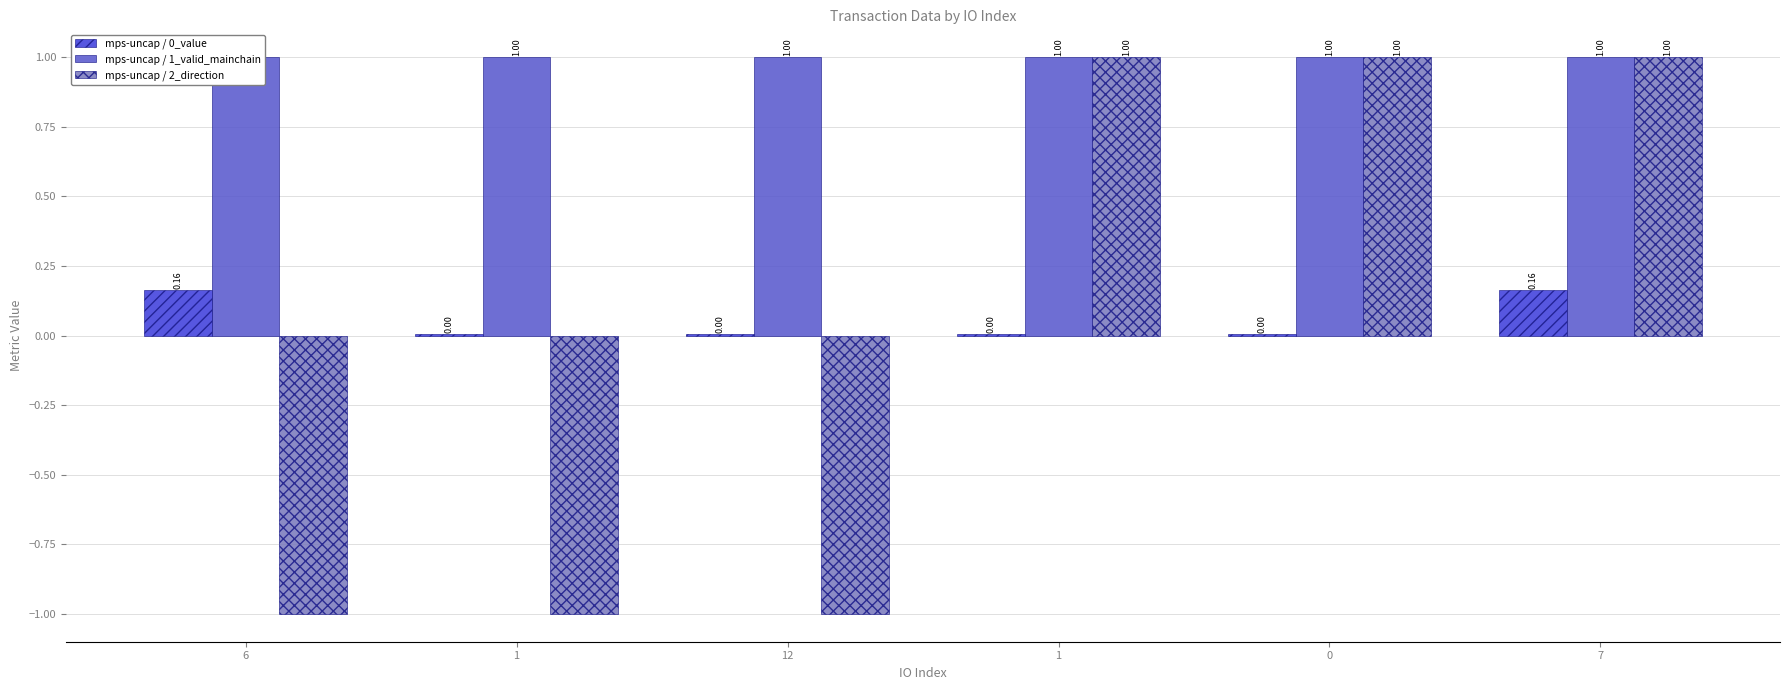

Rank the series at 12 from lowest to highest value.

mps-uncap / 2_direction, mps-uncap / 0_value, mps-uncap / 1_valid_mainchain